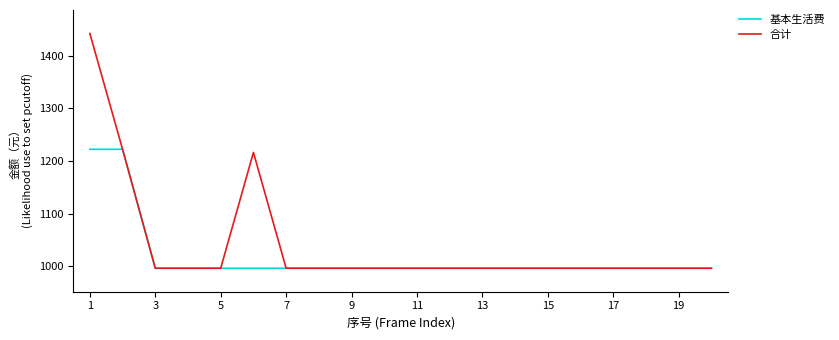

What is the sum of all 基本生活费 values?

20372